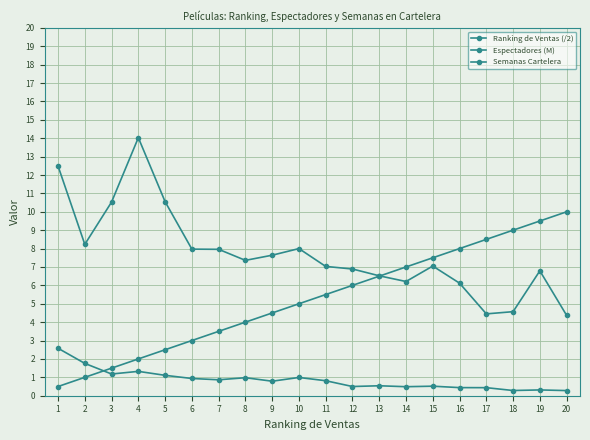

Rank the series at 15 from lowest to highest value.

Espectadores (M), Semanas Cartelera, Ranking de Ventas (/2)